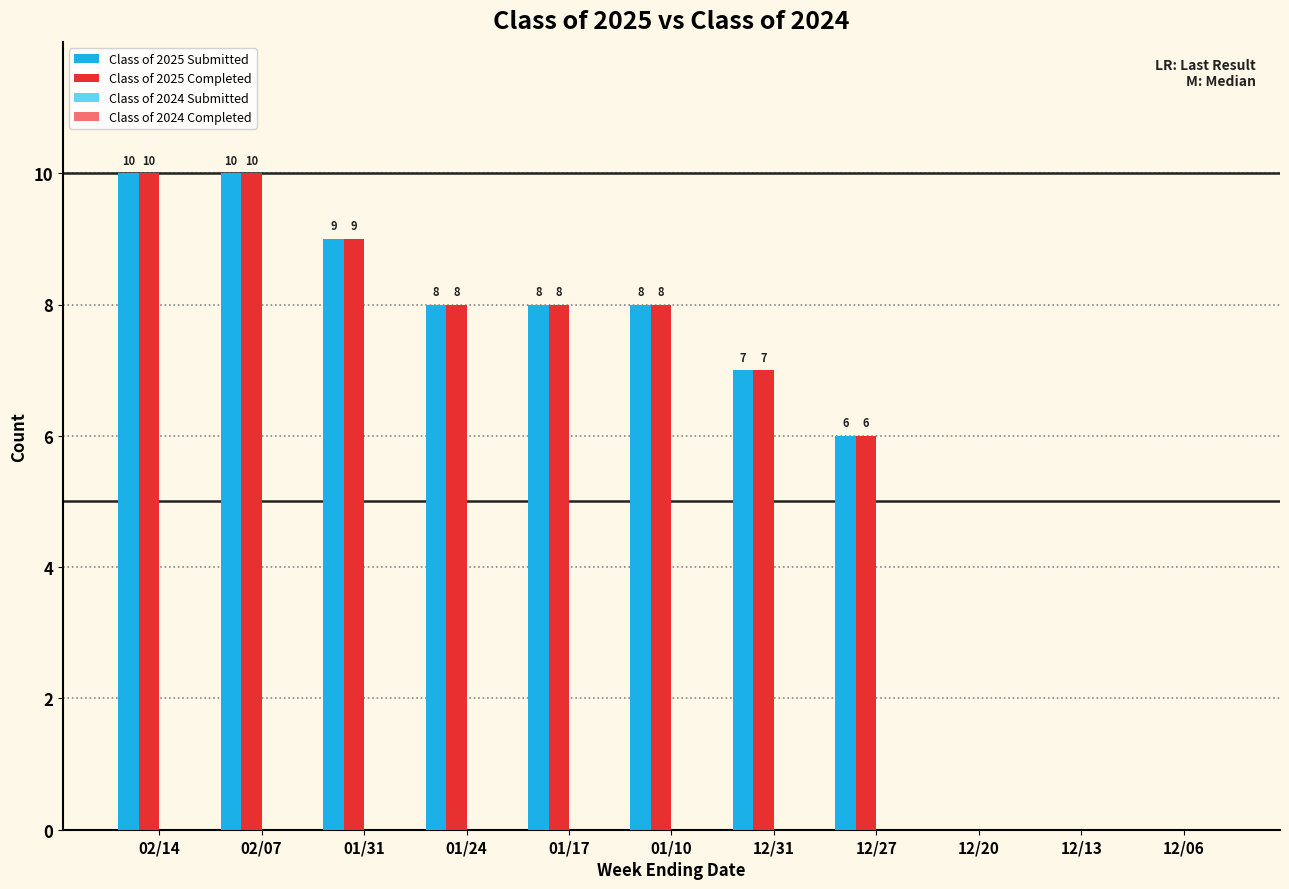

Is it true that Class of 2025 Submitted equals 7 at 12/31?

True